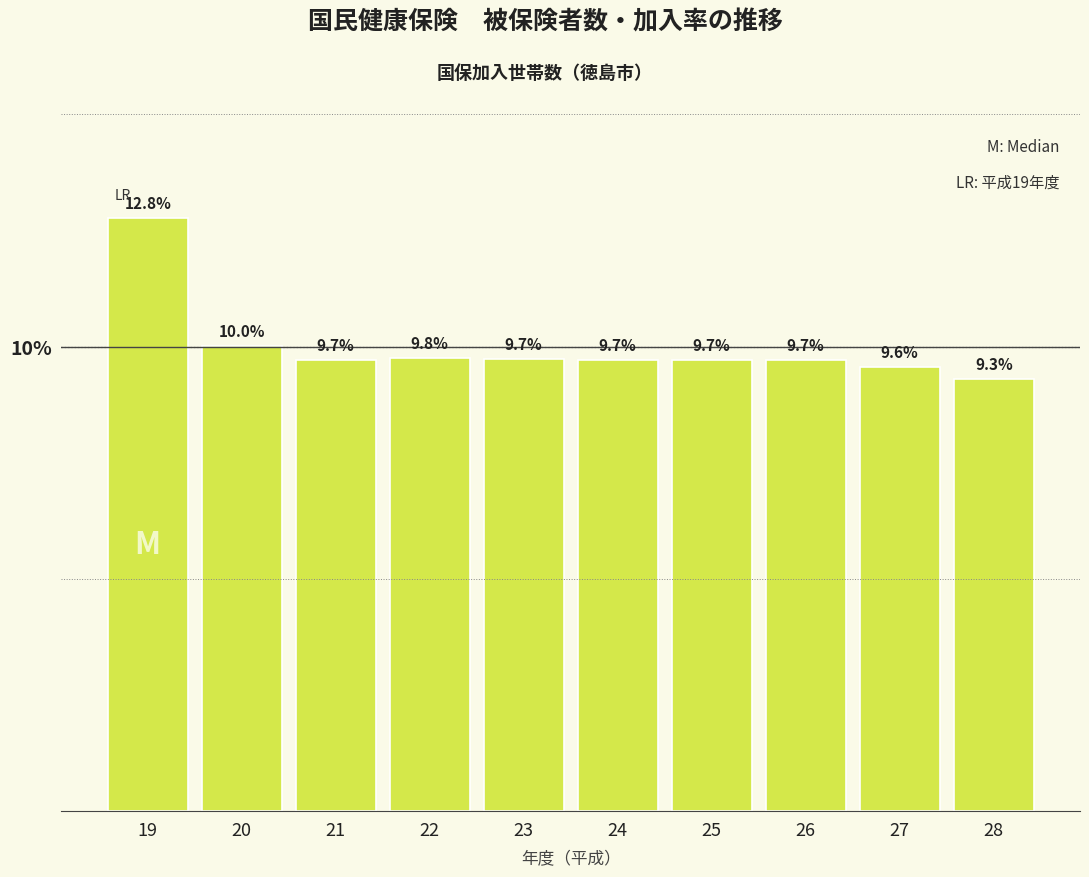

Reading left to right, list all the values displayed in this chart.

19=12.8	20=10.0	21=9.7	22=9.8	23=9.7	24=9.7	25=9.7	26=9.7	27=9.6	28=9.3